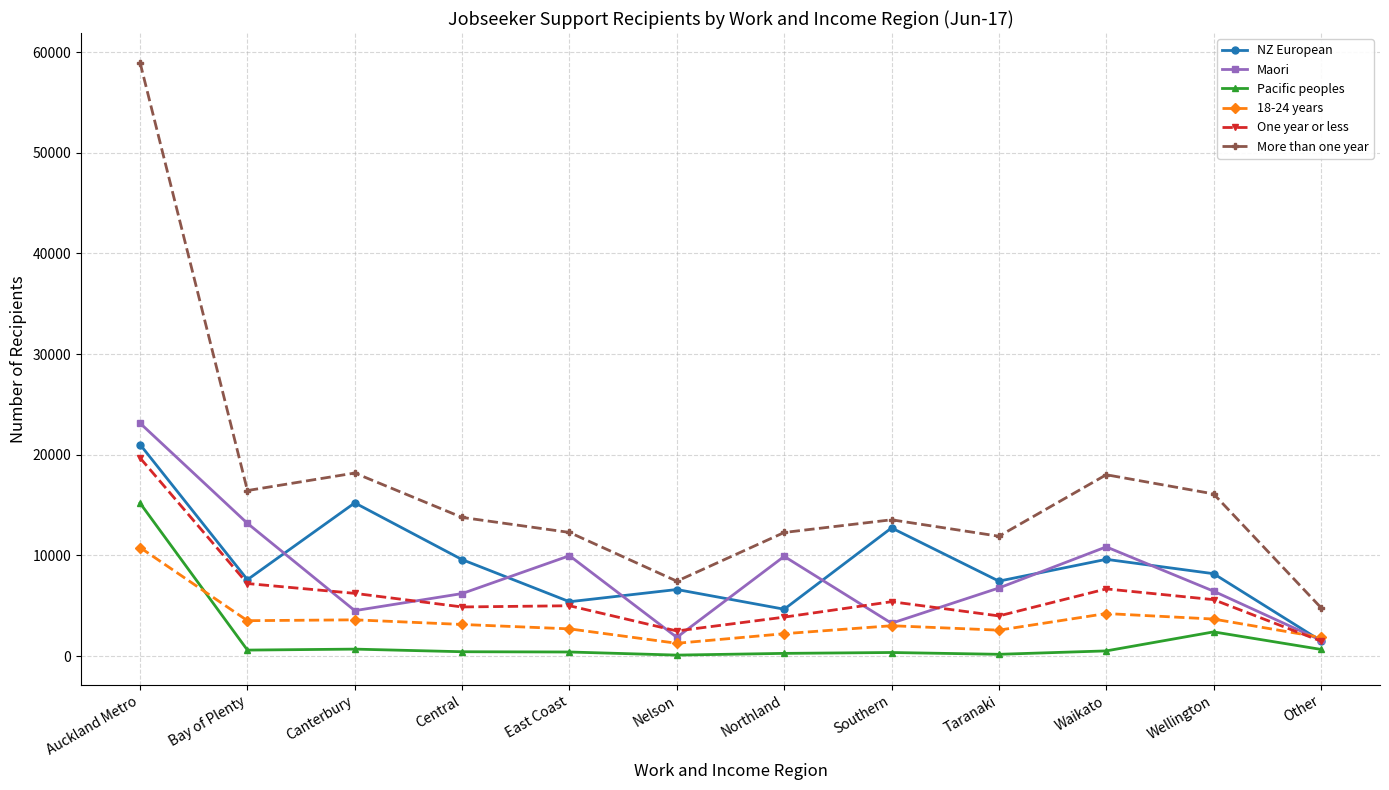

Between Auckland Metro and Bay of Plenty, which series saw the biggest shift?

More than one year